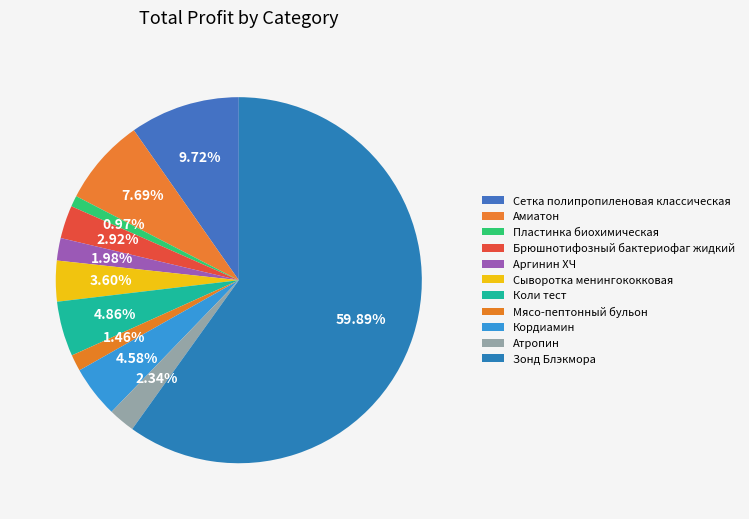

To the nearest percent, what percentage of the pie is Кордиамин?

5%